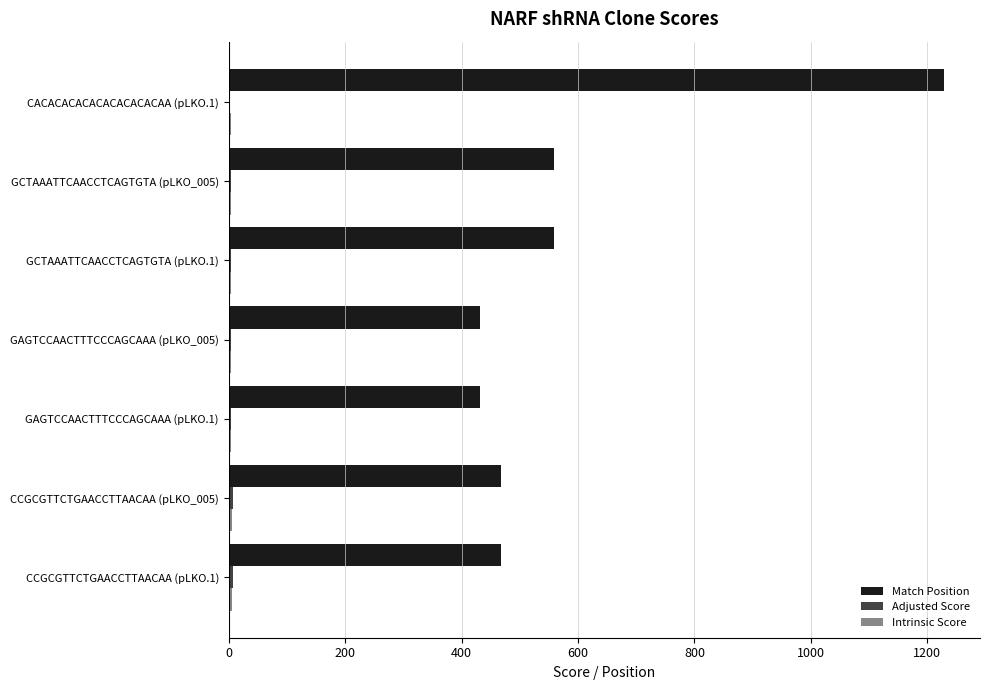

Count the number of data series in this chart.

3